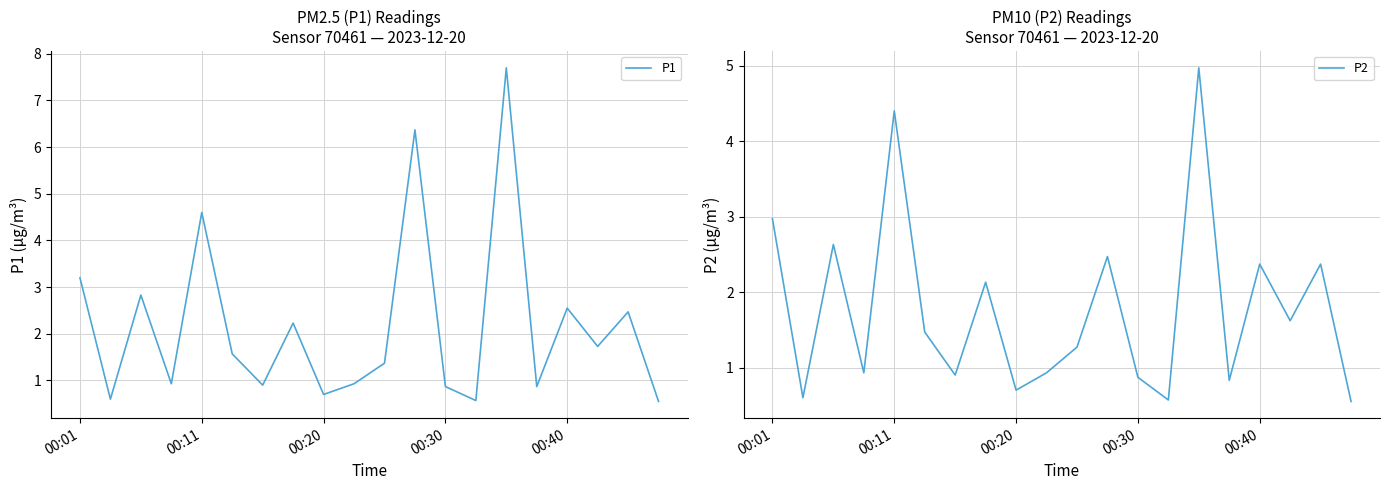

Which series has the largest total across all categories?

P1